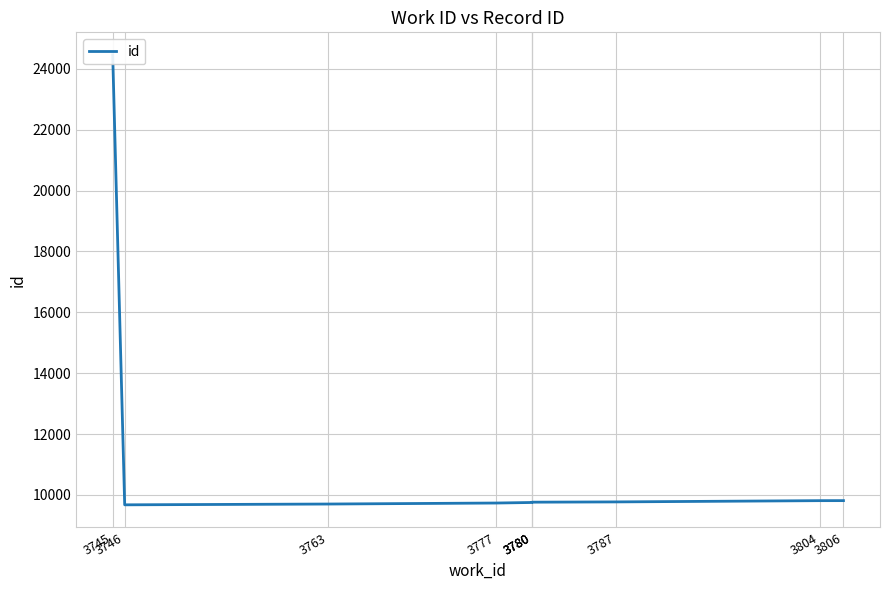

What is the average value?

11224